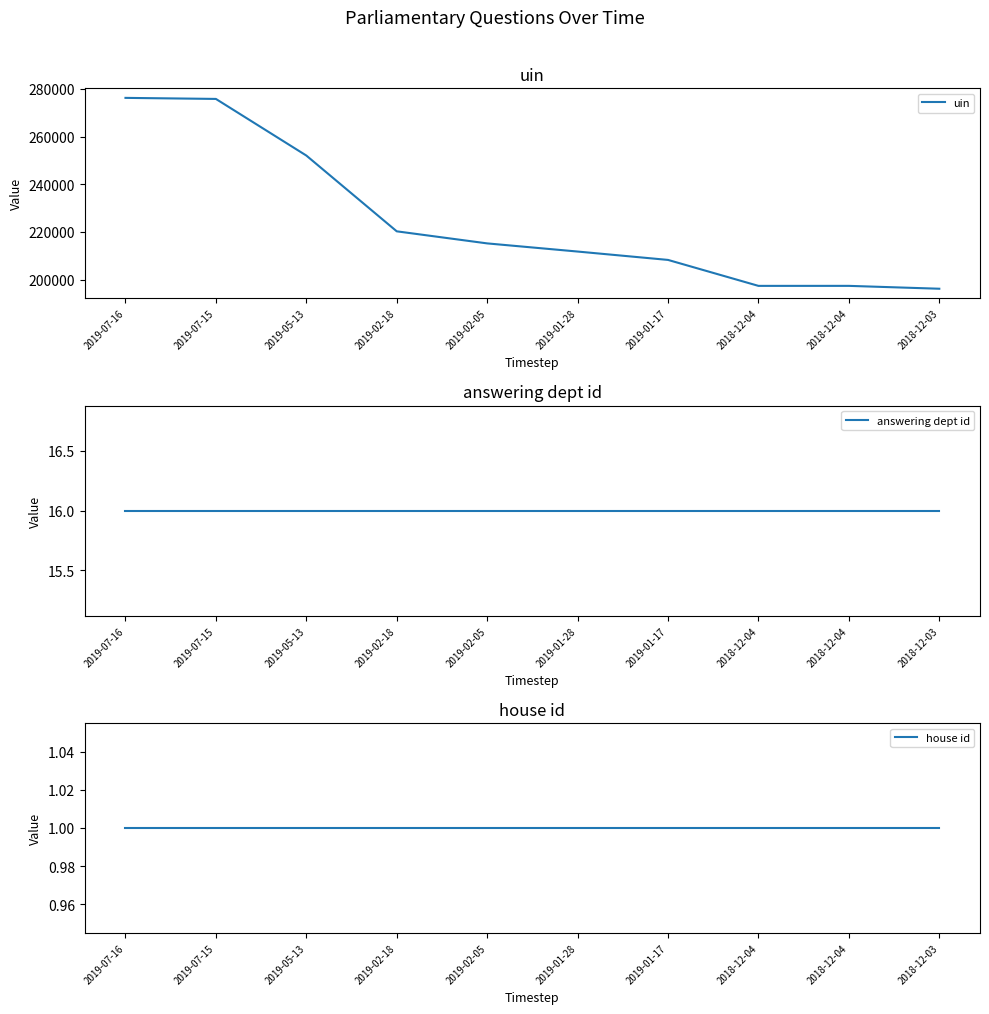

In uin, how many points are higher than both neighbors (excluding endpoints)?

1